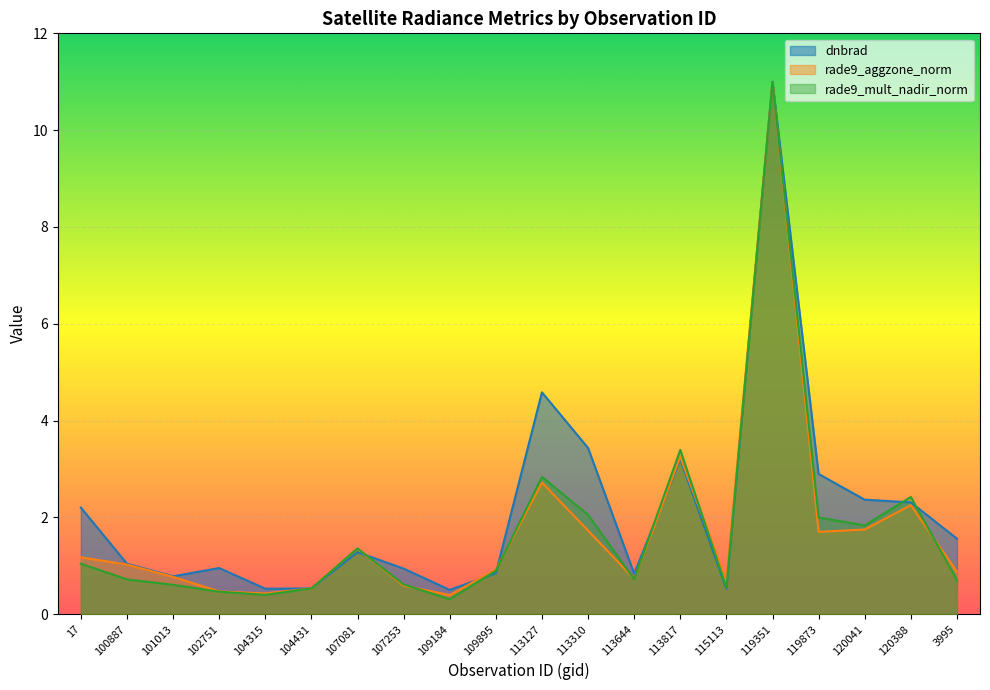

List the labels in order of dnbrad value, largest first.

119351, 113127, 113310, 113817, 119873, 120041, 120388, 17, 3995, 107081, 100887, 102751, 107253, 109895, 113644, 101013, 104431, 104315, 115113, 109184